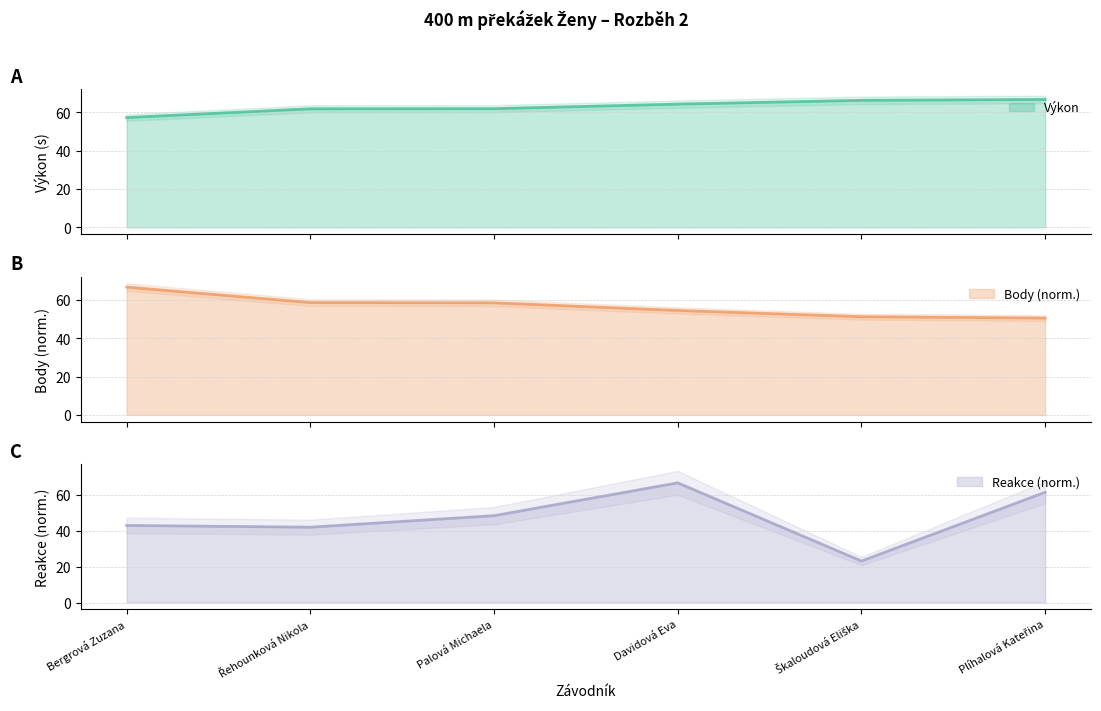

Rank the series by their maximum value, from lowest to highest.

Výkon, Body, Reakce